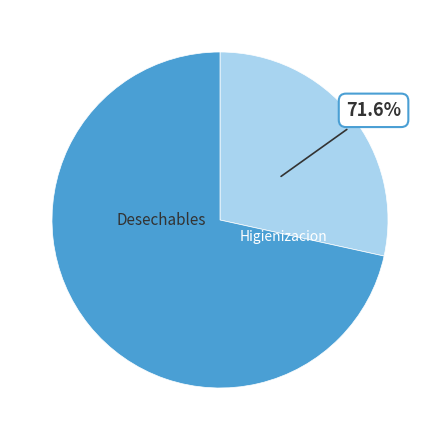

The Desechables slice represents 1% of the pie. True or false?

False